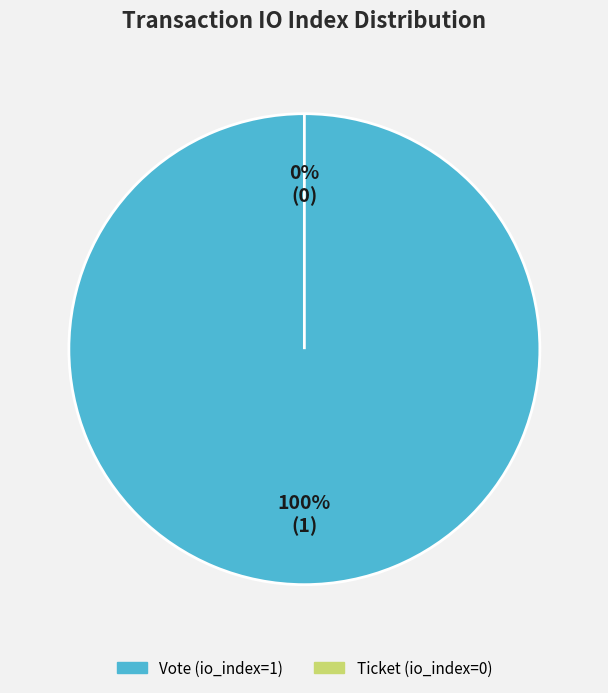

The Ticket (io_index=0) slice represents 14% of the pie. True or false?

False